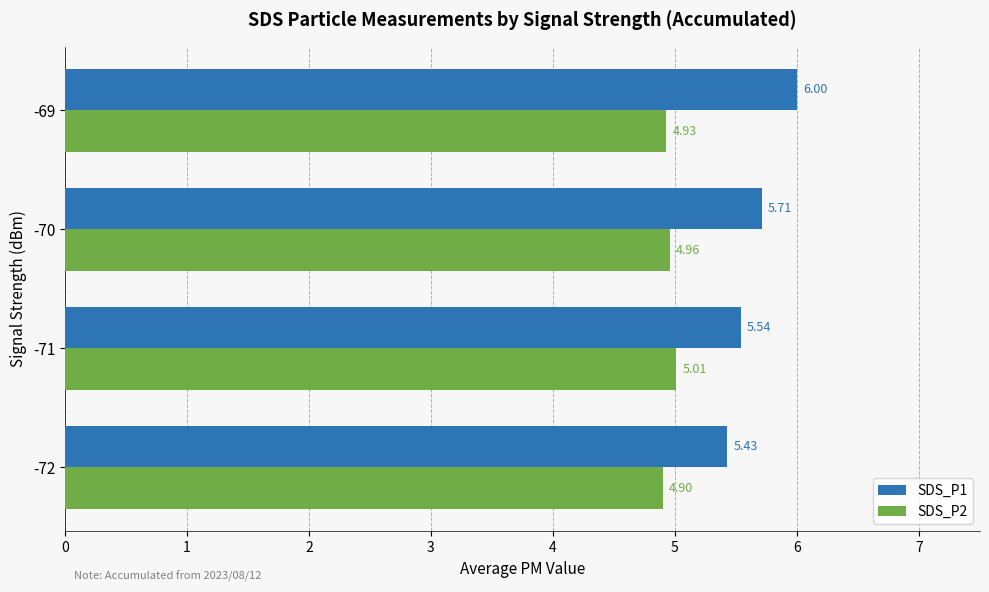

What is the total value across all series at -69?

10.9